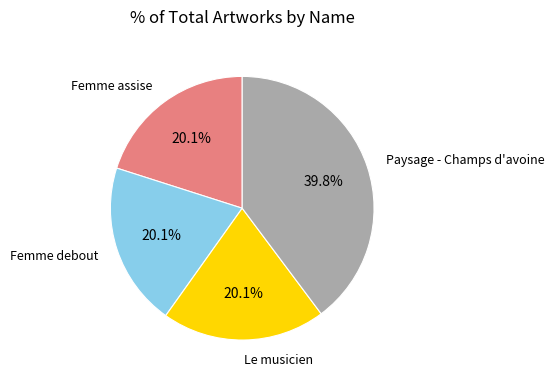

Which slice is the largest?

Paysage - Champs d'avoine